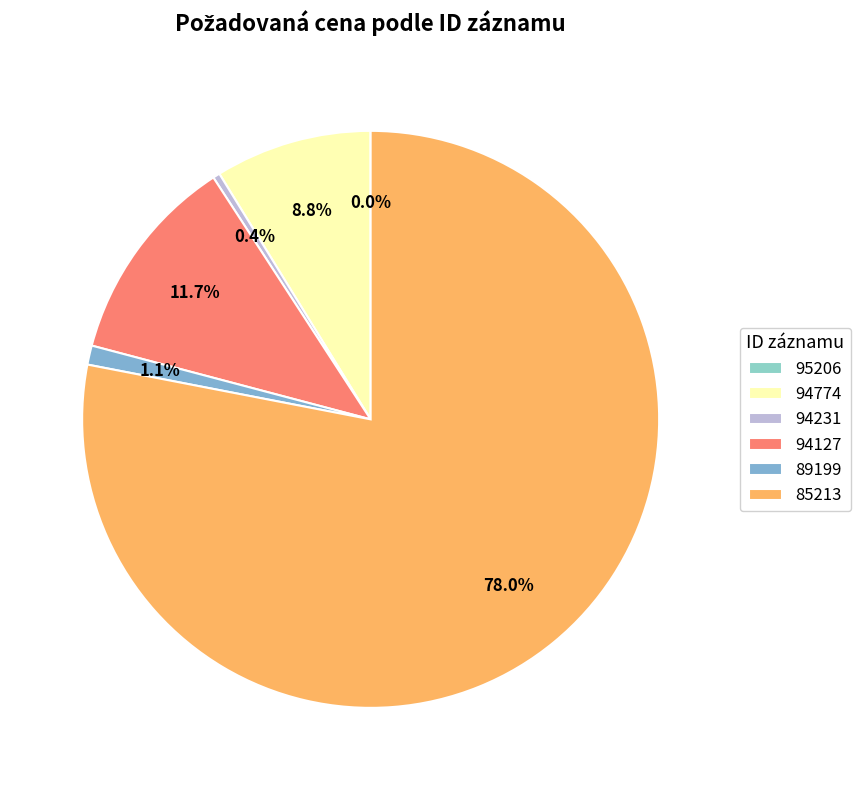

Is it true that 94127 is 23% of the pie?

False